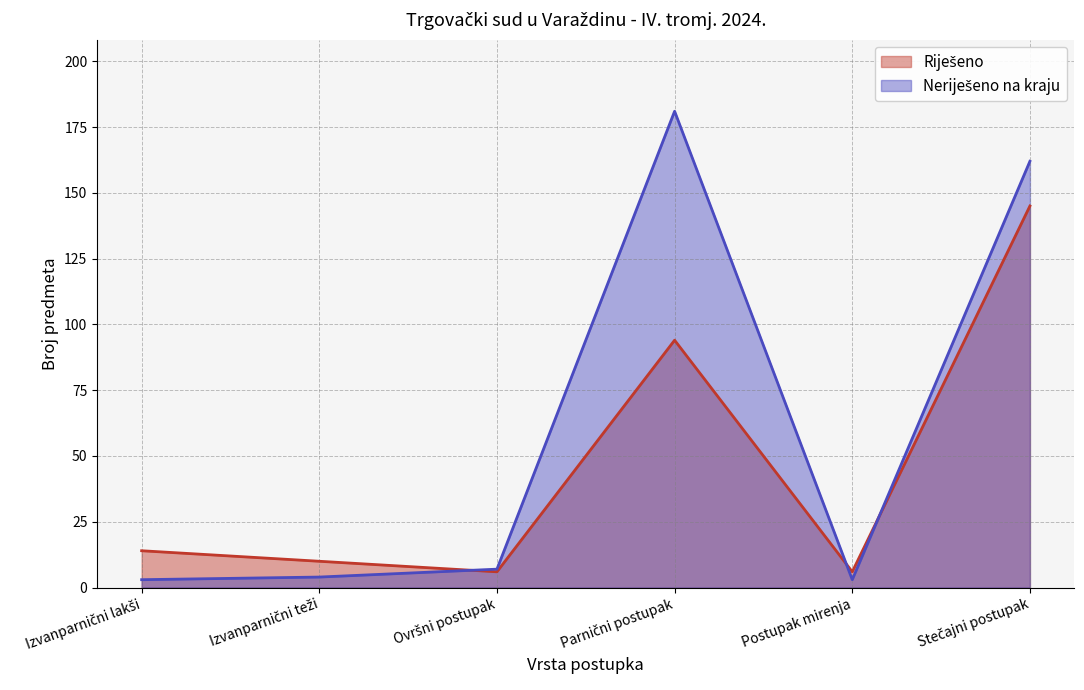

Between which two adjacent categories do Neriješeno na kraju and Riješeno first intersect?

Izvanparnični teži and Ovršni postupak